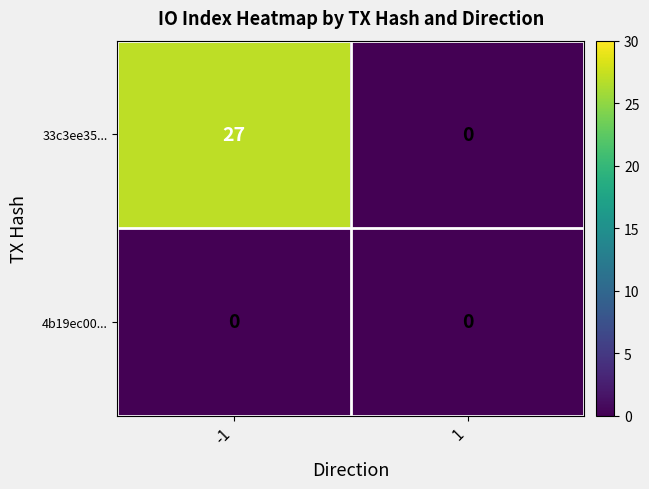

What is the total value across all series at -1?

27